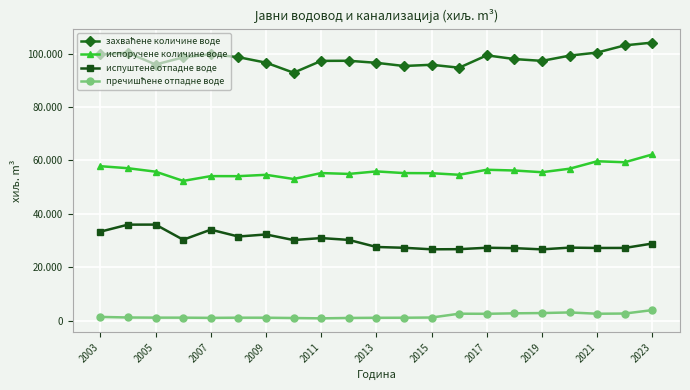

Which series has the largest total across all categories?

захваћене количине воде